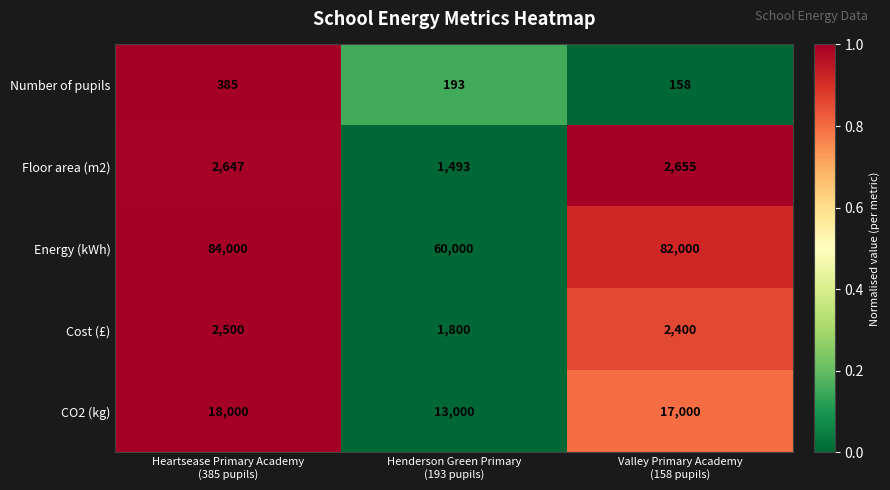

What is the greatest value displayed?

84000